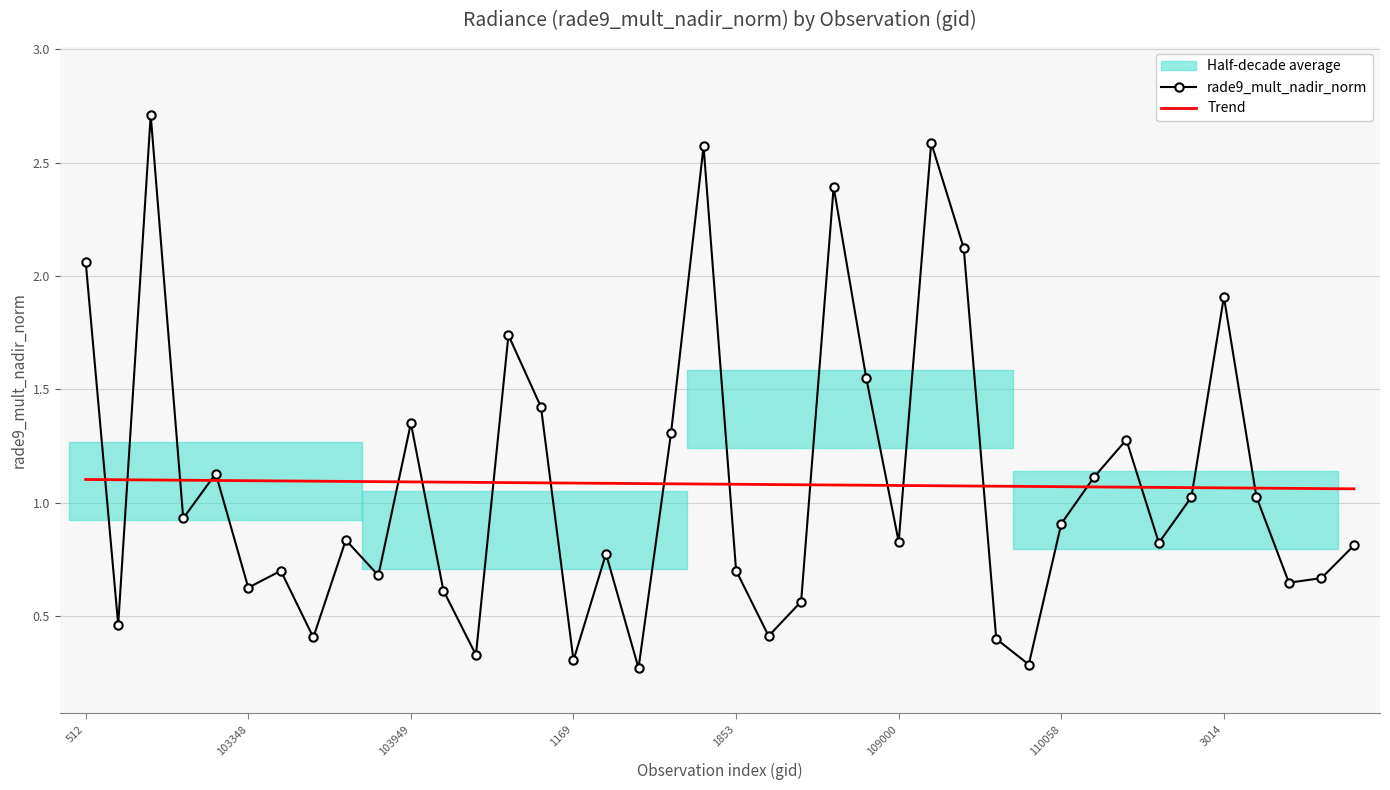

Rank the series by their average value, from highest to lowest.

rade9_mult_nadir_norm, Trend